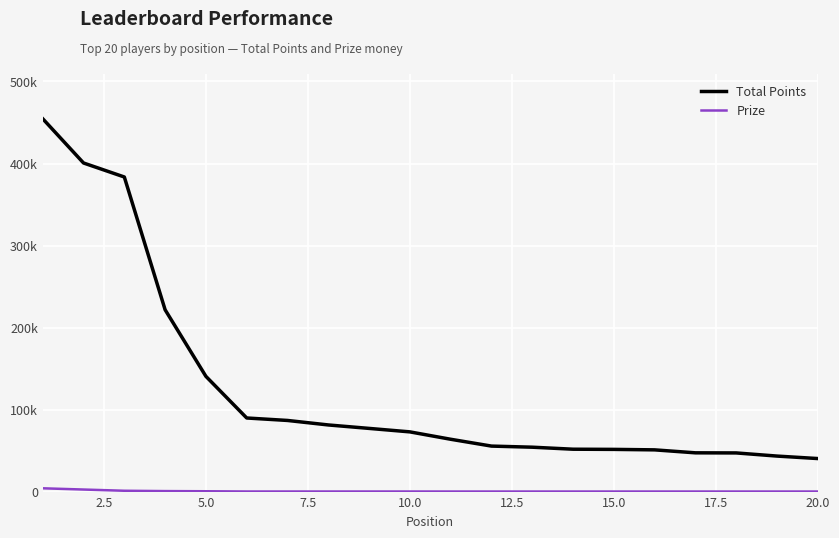

True or false: Prize has more than 0 points higher than both neighbors.

False